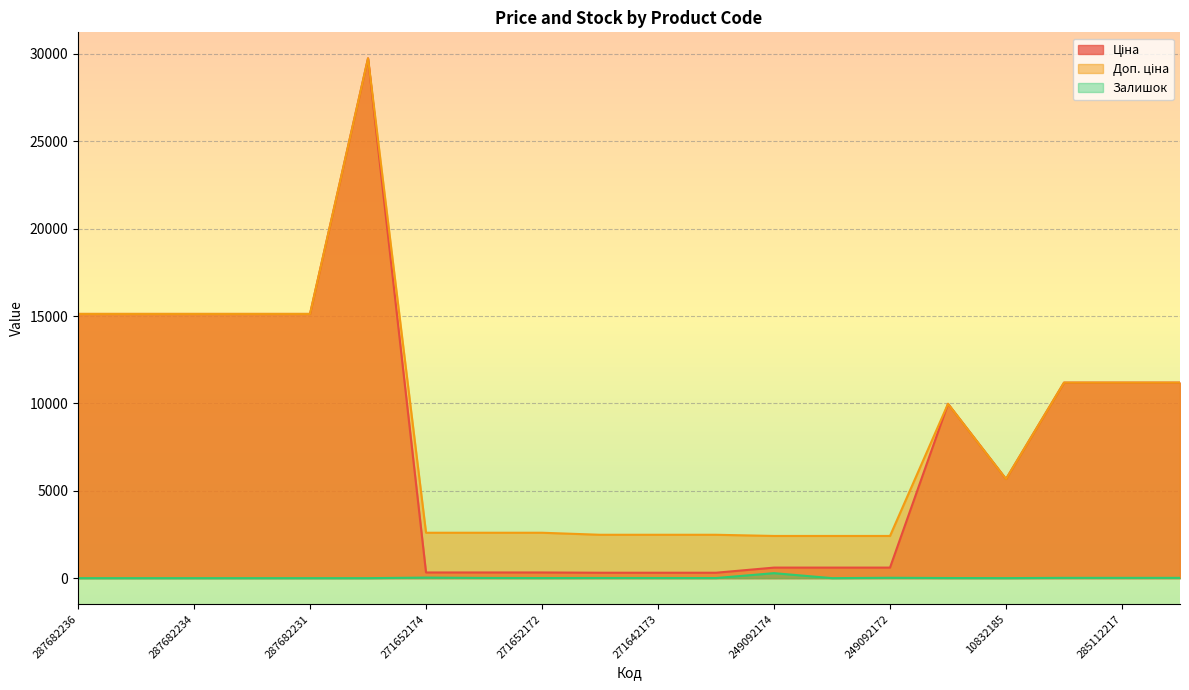

What is the label of the 14th point from the right?

271652174